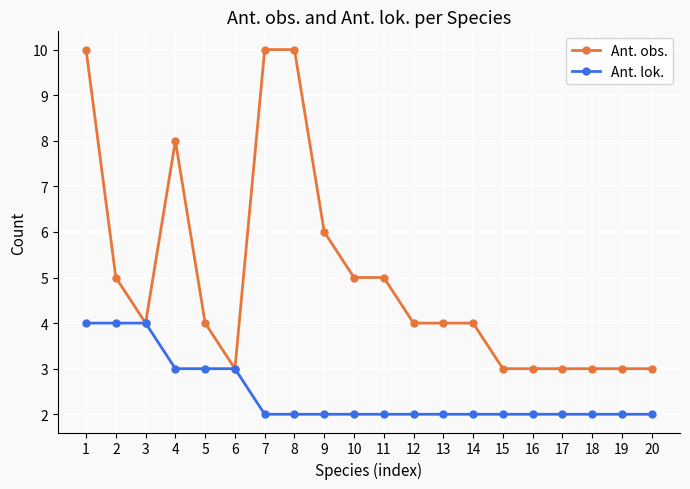

How many data points does each series have?

20